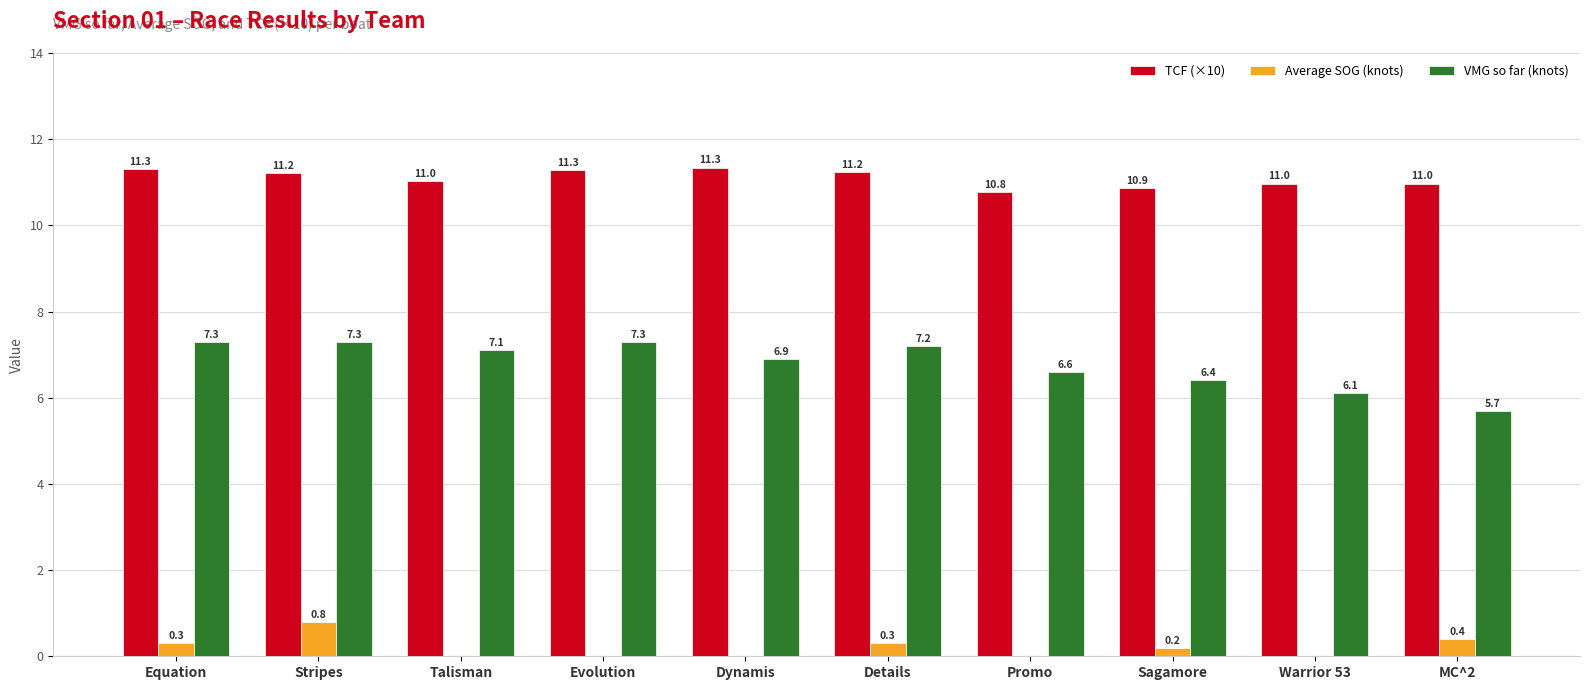

How many values in the Average SOG (knots) series exceed 0?

5